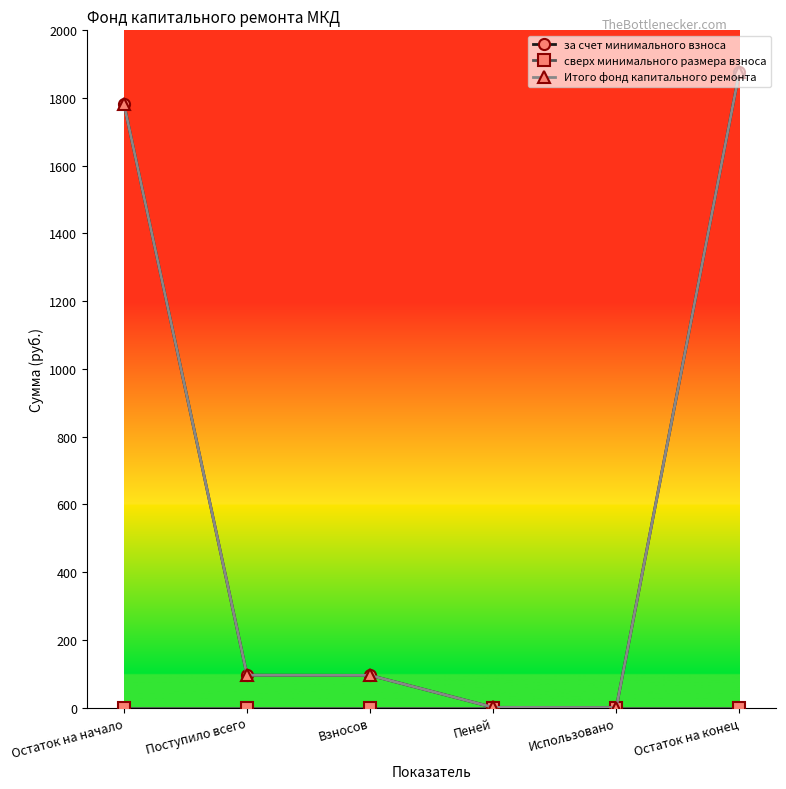

Is it true that за счет минимального взноса equals 0.7 at Пеней?

False